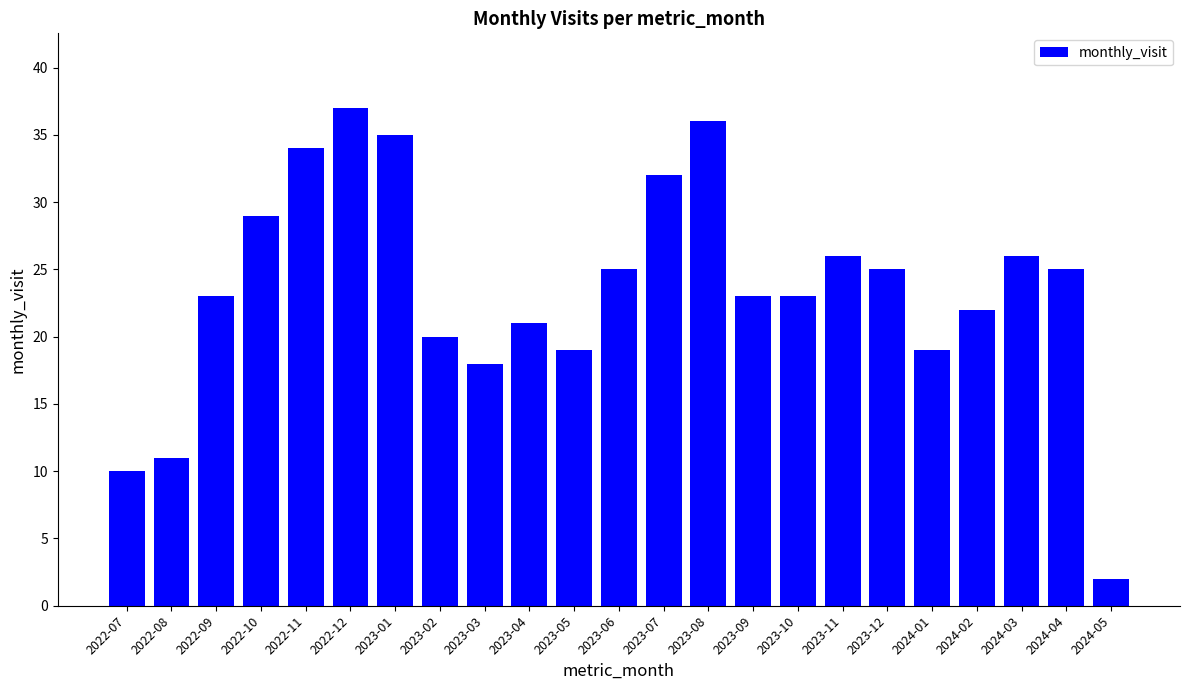

What is the greatest value displayed?

37